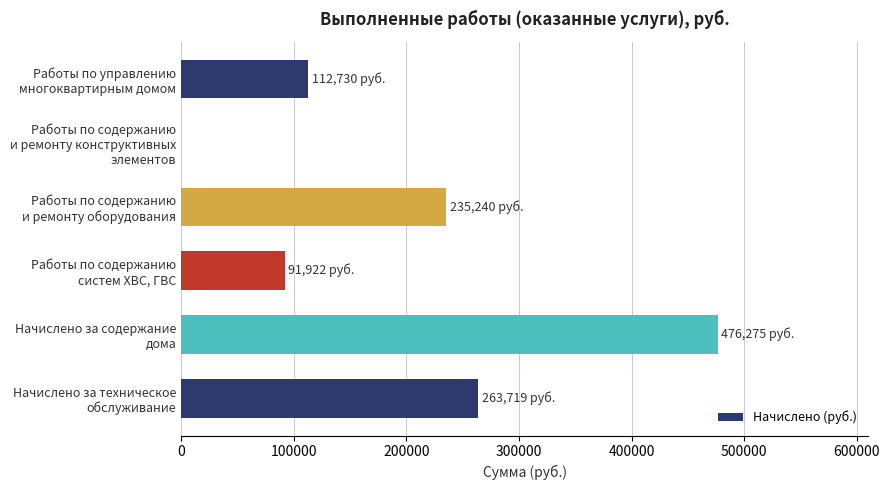

What is the maximum value shown in the chart?

476275.1